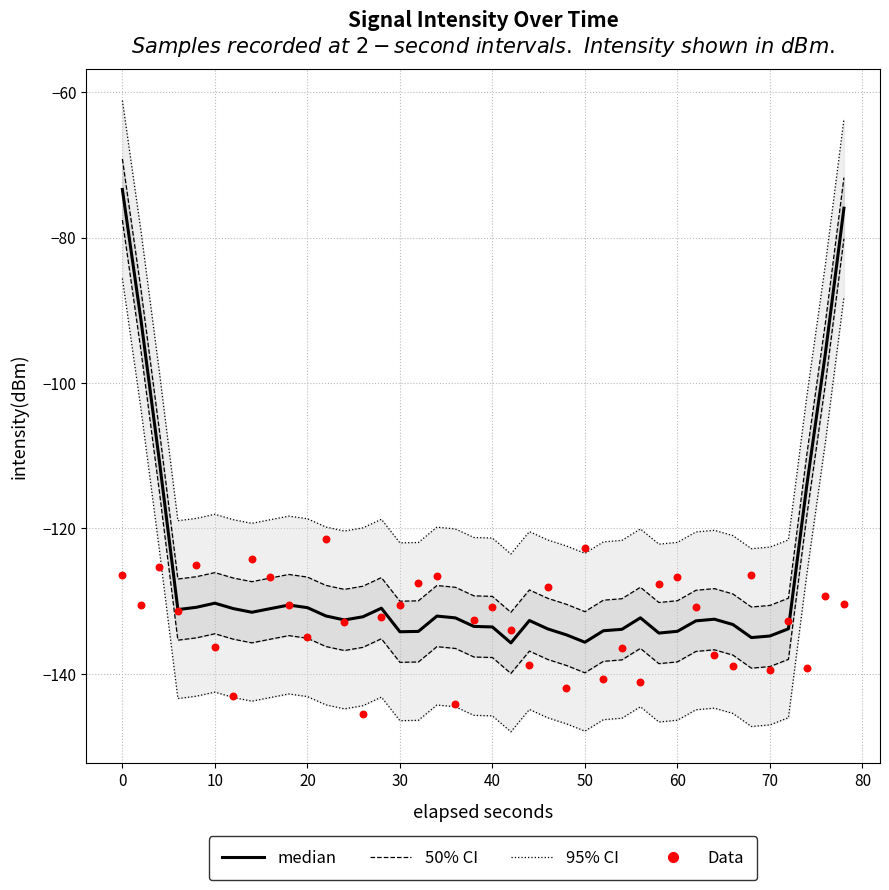

At how many categories does at least one series exceed -96?

4